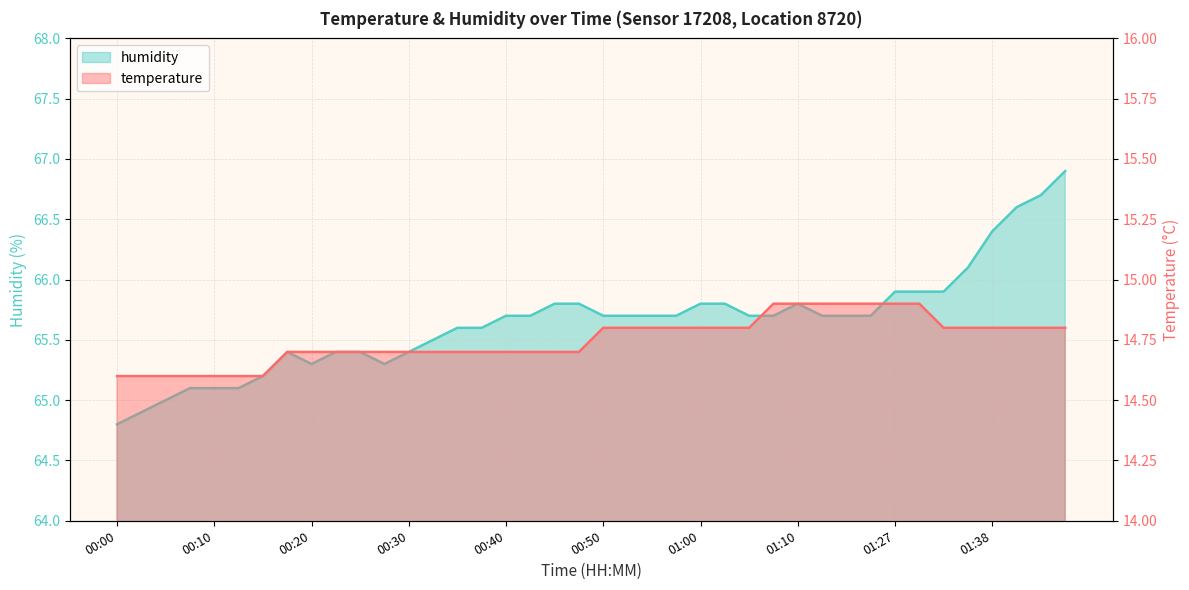

What is the difference between the maximum and minimum values in the temperature series?

0.3